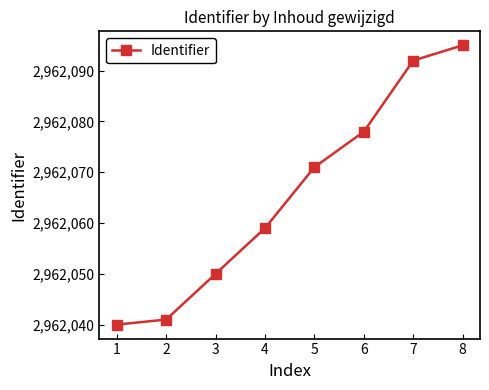

True or false: there are more than 1 points higher than both neighbors.

False